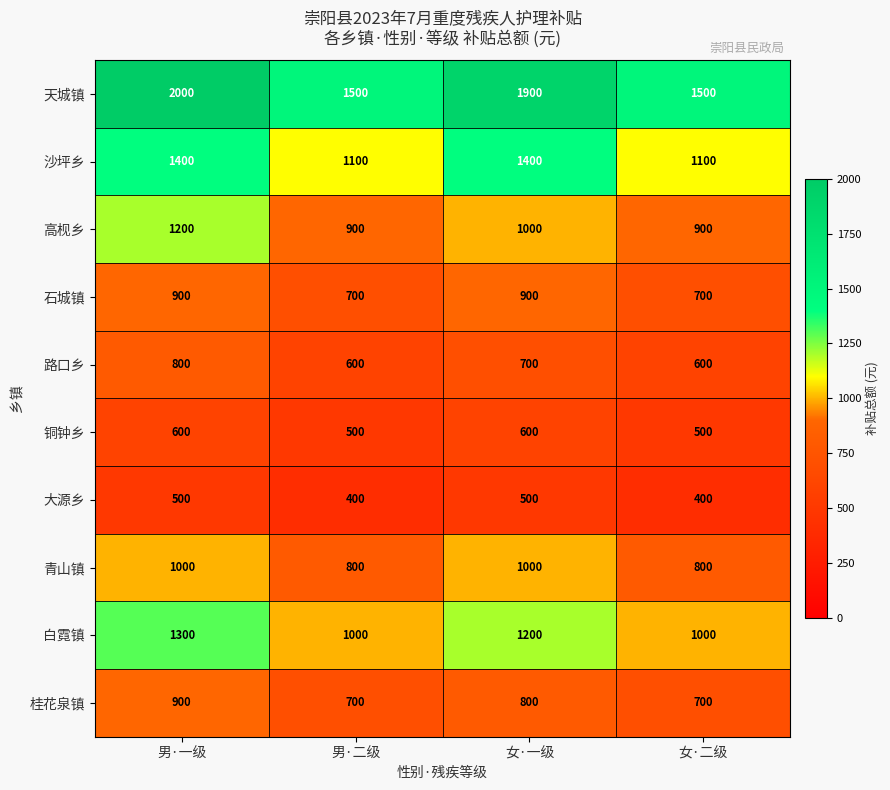

How many values in the 桂花泉镇 series are below 800?

2